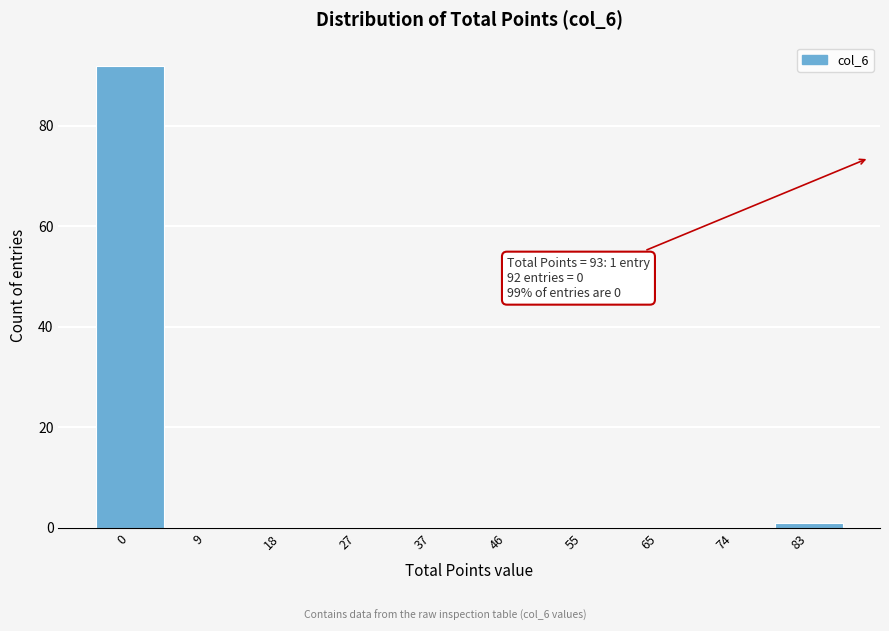

Reading left to right, list all the values displayed in this chart.

0=92	9=0	18=0	27=0	37=0	46=0	55=0	65=0	74=0	83=1